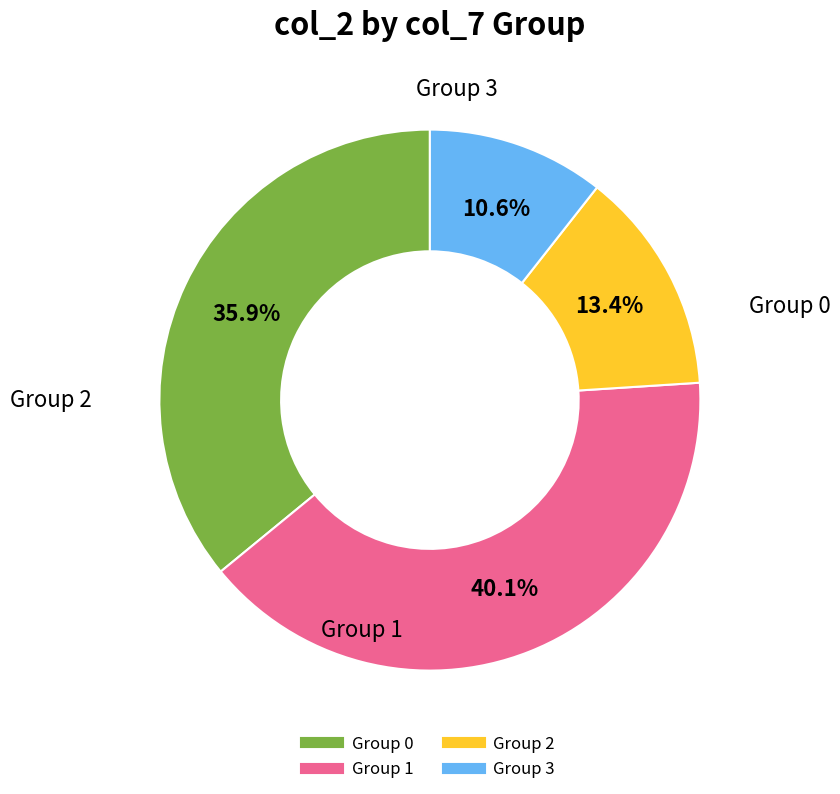

Is there a majority slice in this chart?

No